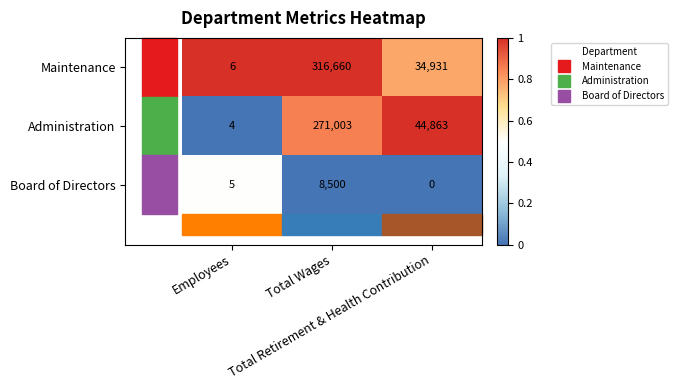

What is the sum of all Board of Directors values?

8505